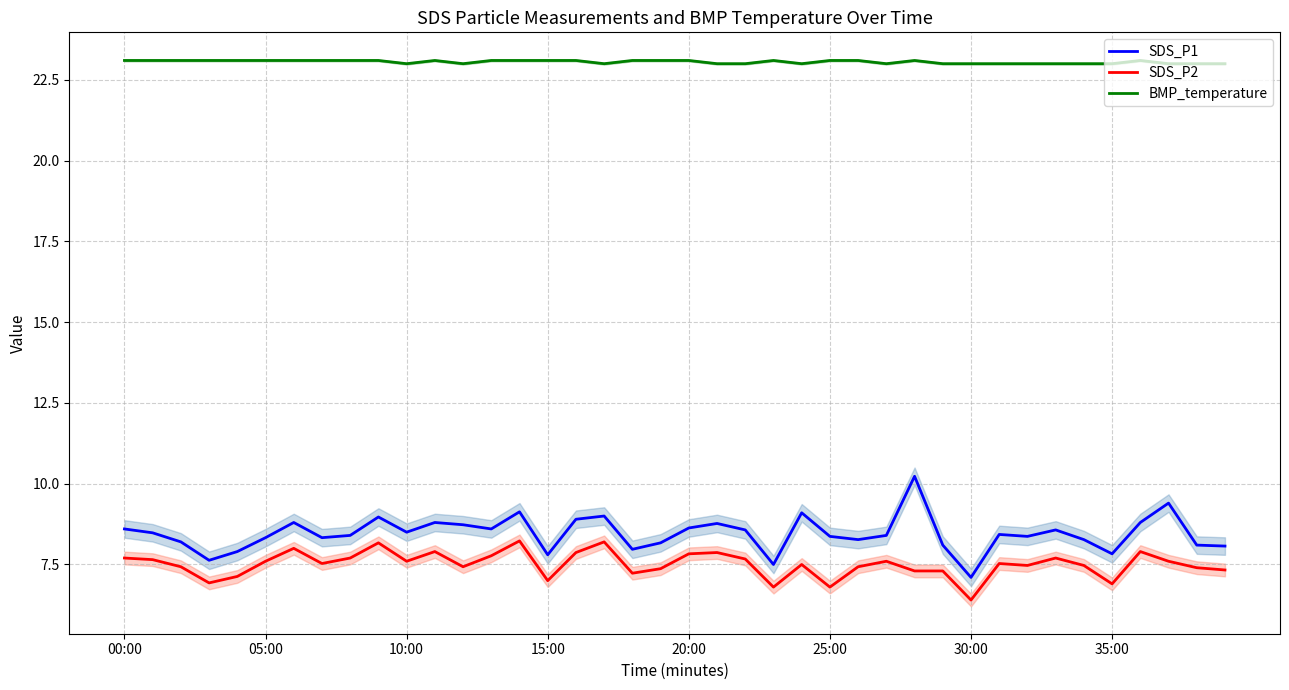

How many lines are shown in the chart?

3